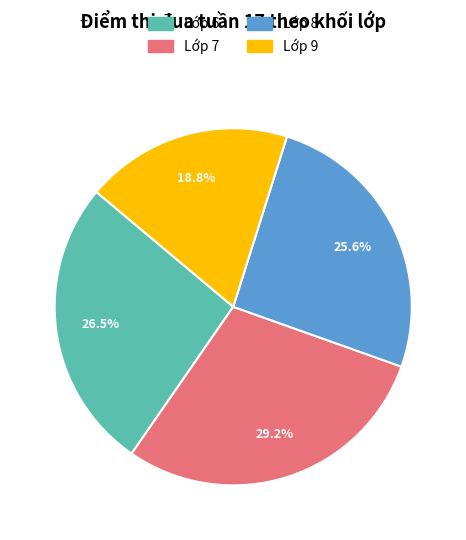

Does any single category account for the majority?

No